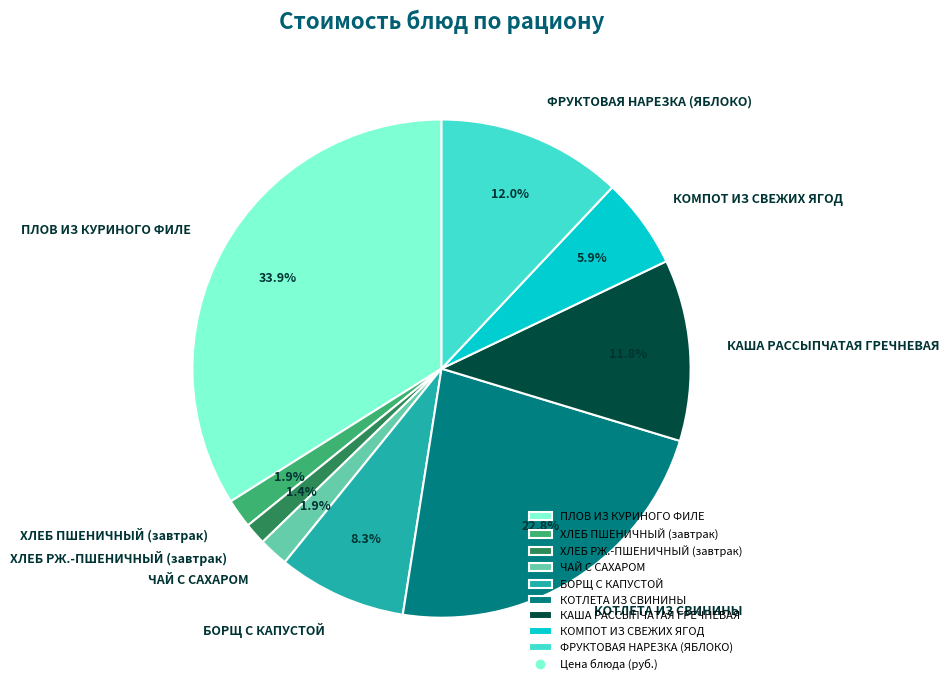

To the nearest percent, what portion does ХЛЕБ РЖ.-ПШЕНИЧНЫЙ (завтрак) represent?

1%